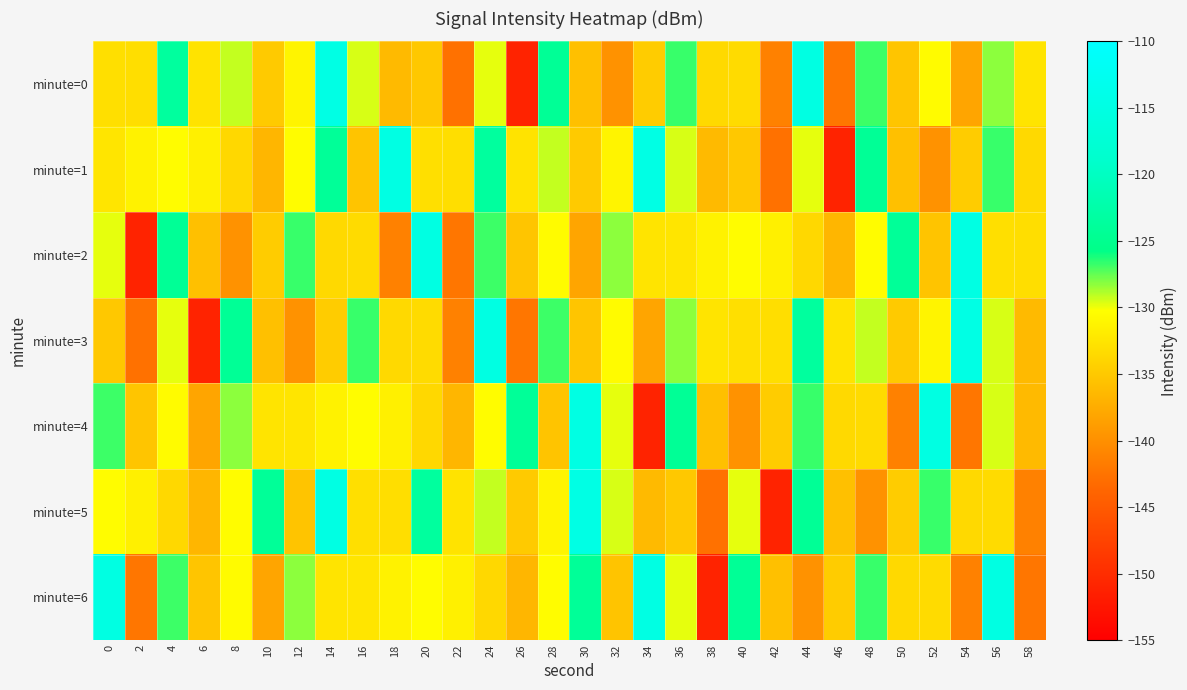

Which category has the lowest value across all series?

26